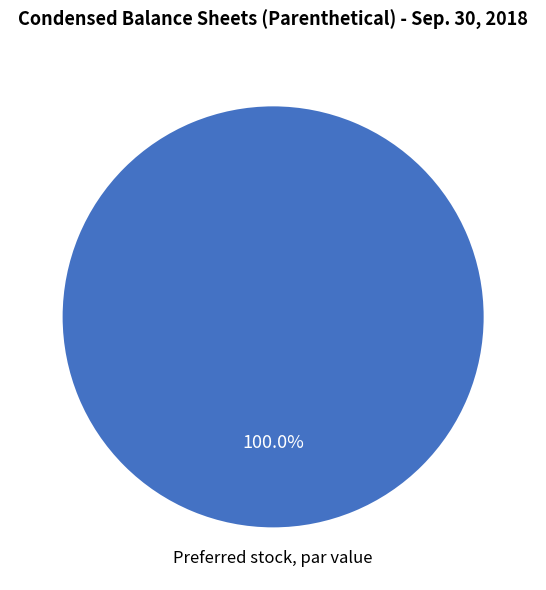

Rank the categories by value from highest to lowest.

Preferred stock, par value